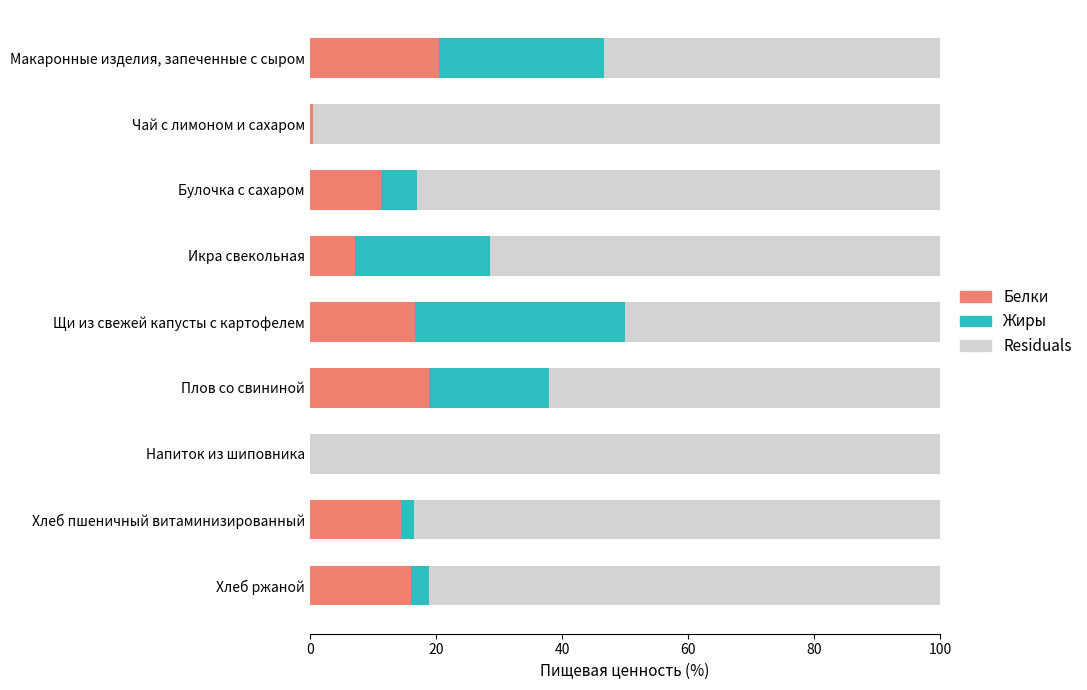

Count the number of categories in the chart.

9